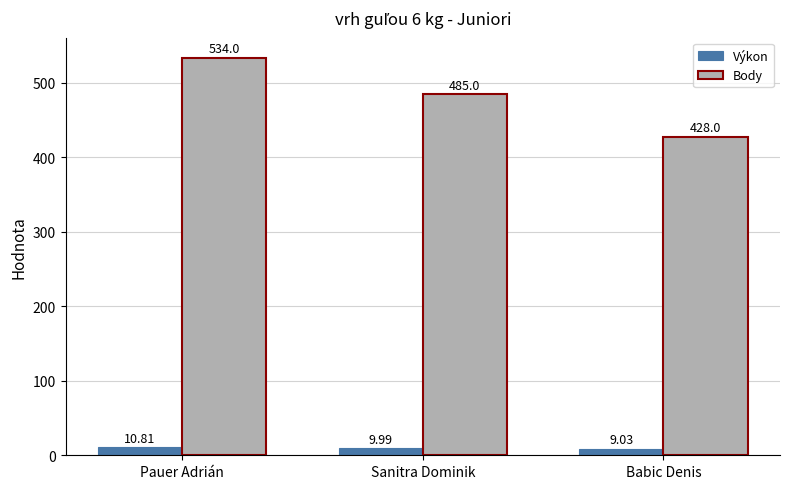

How many data points does each series have?

3